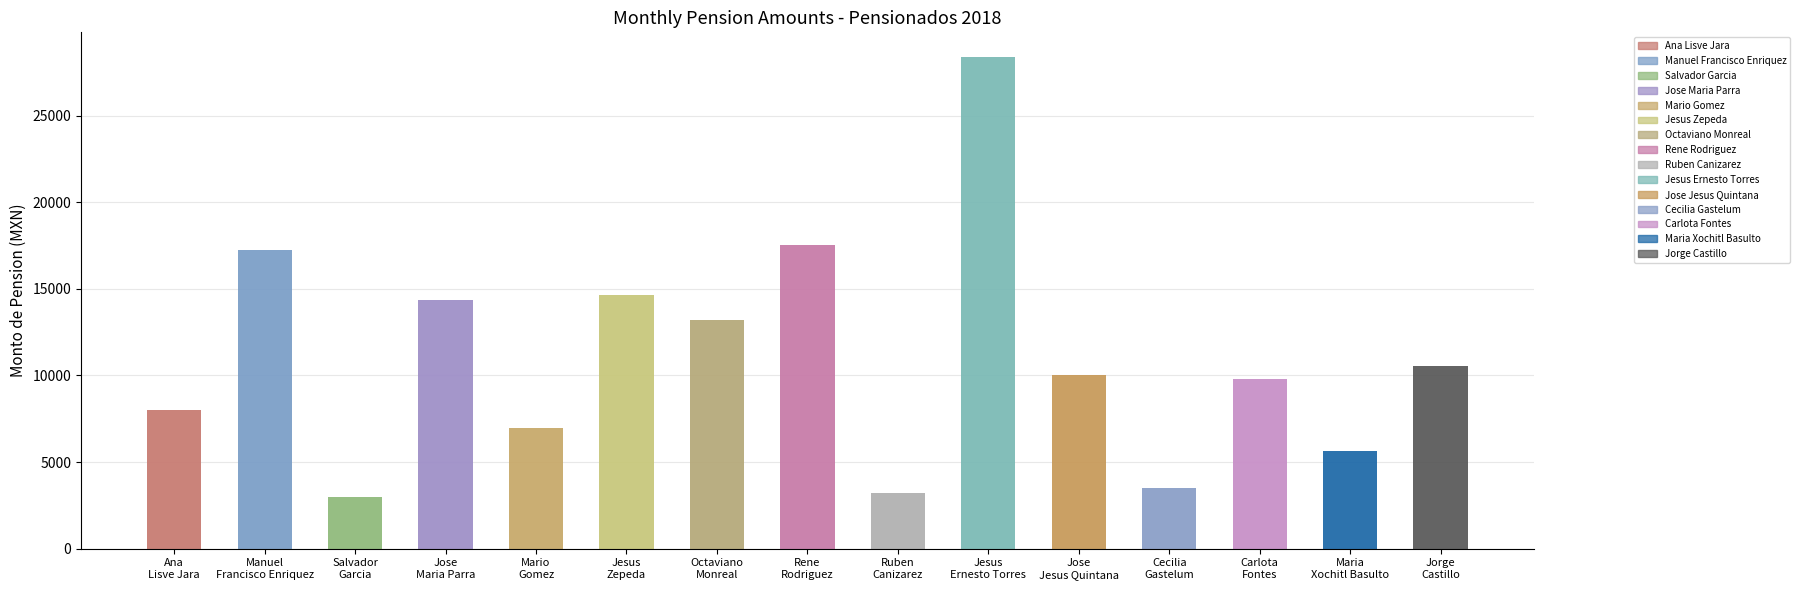

Read the value at Jose
Jesus Quintana.

10028.1